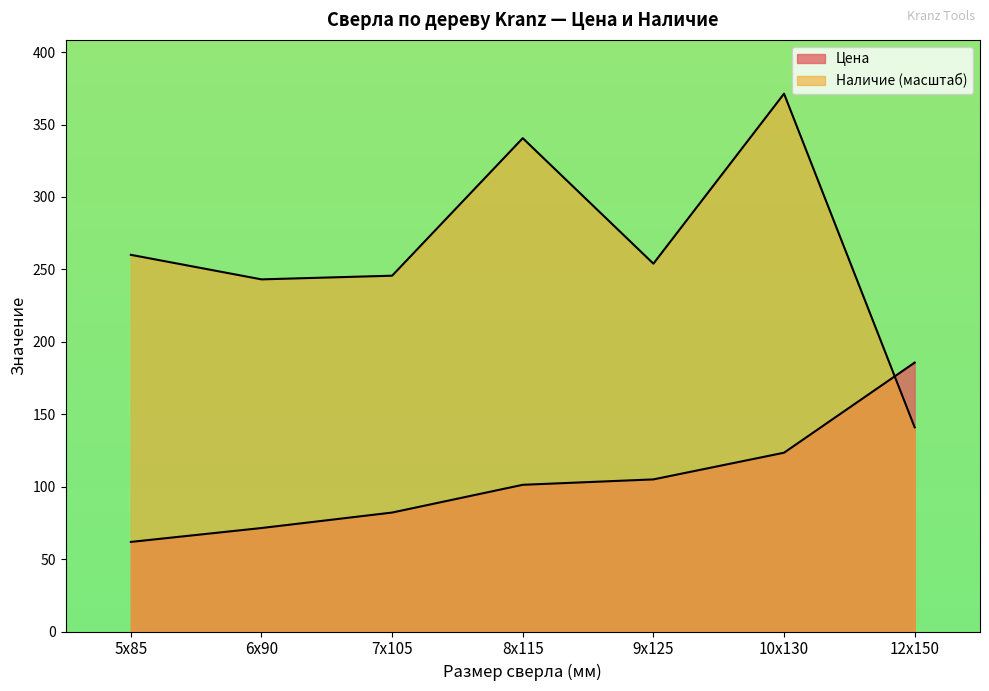

At how many categories does at least one series exceed 226?

6